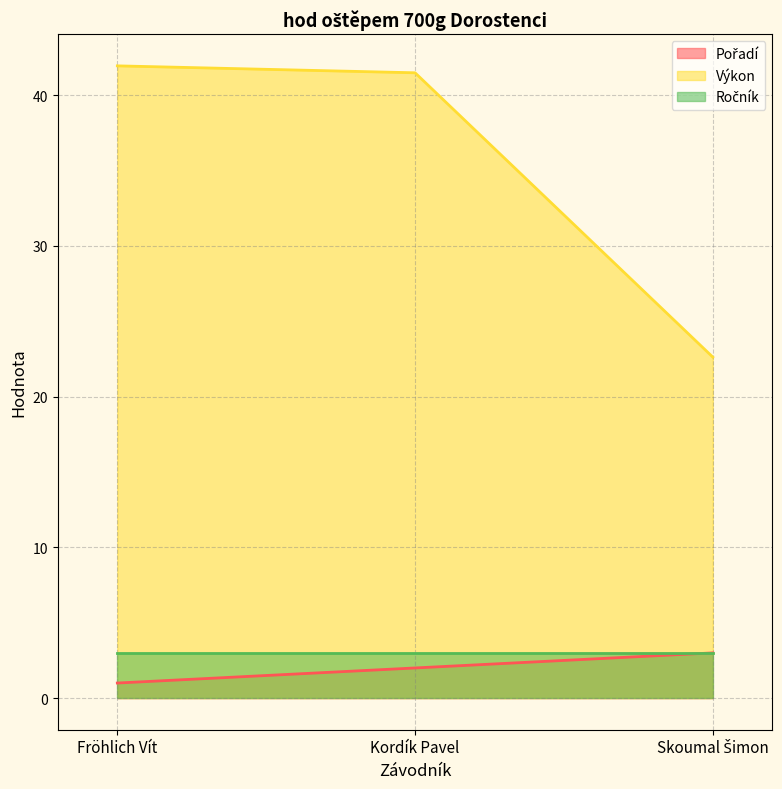

Which category has the lowest value across all series?

Fröhlich Vít